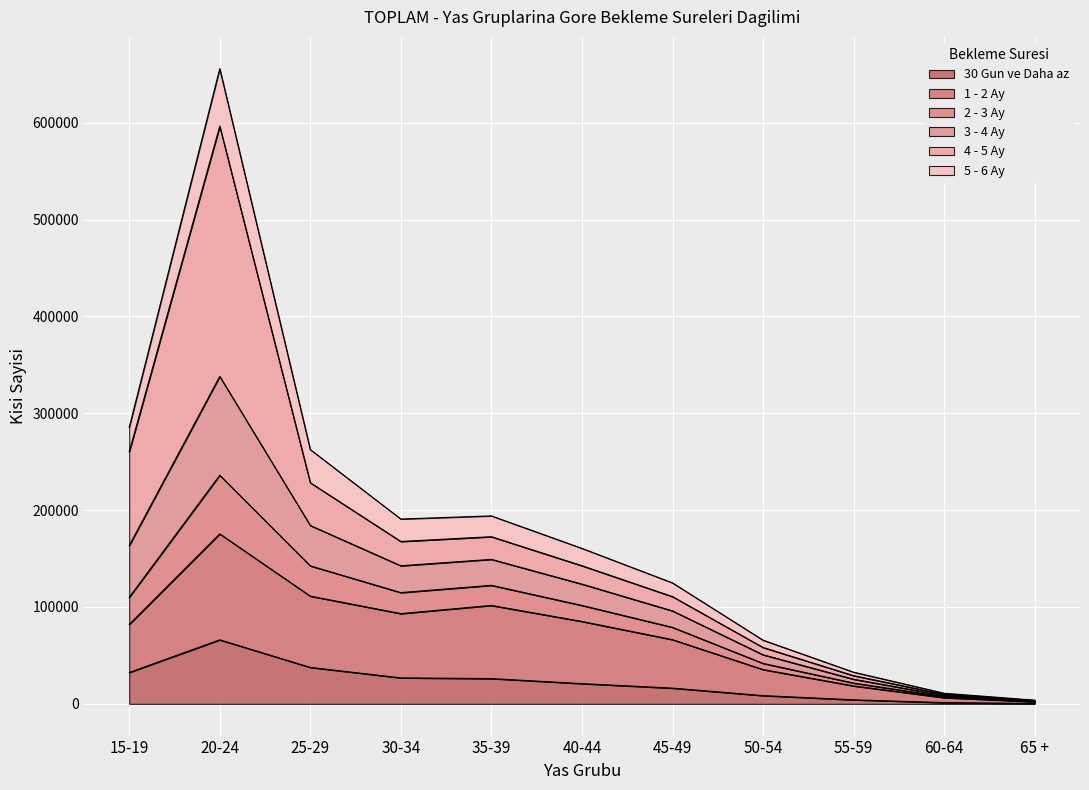

At which label does 3 - 4 Ay first exceed 142633?

15-19